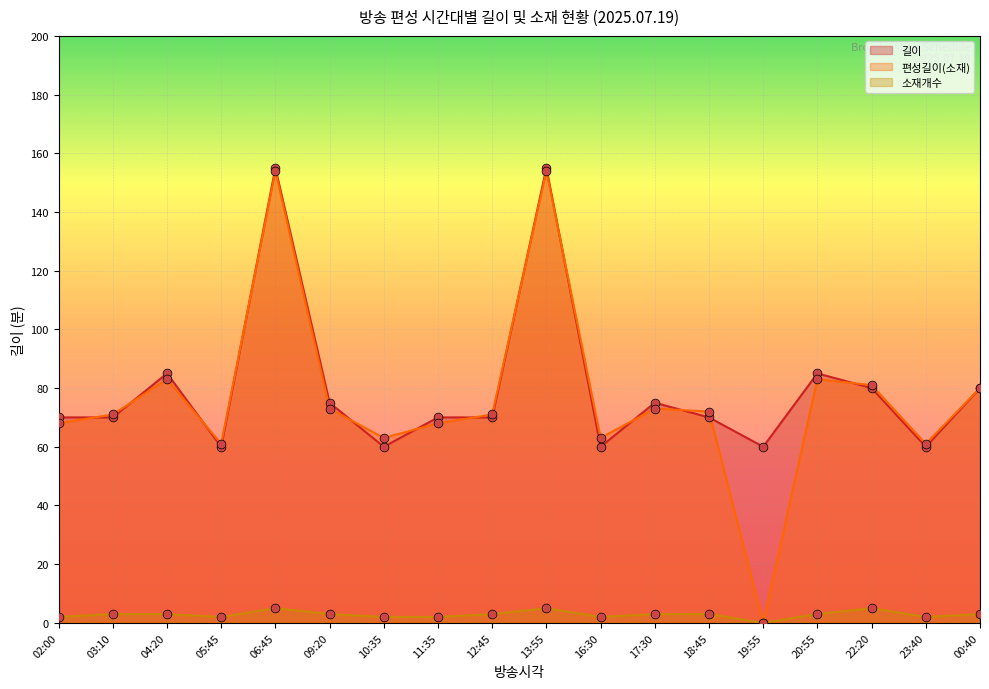

What is the total value across all series at 17:30?

151